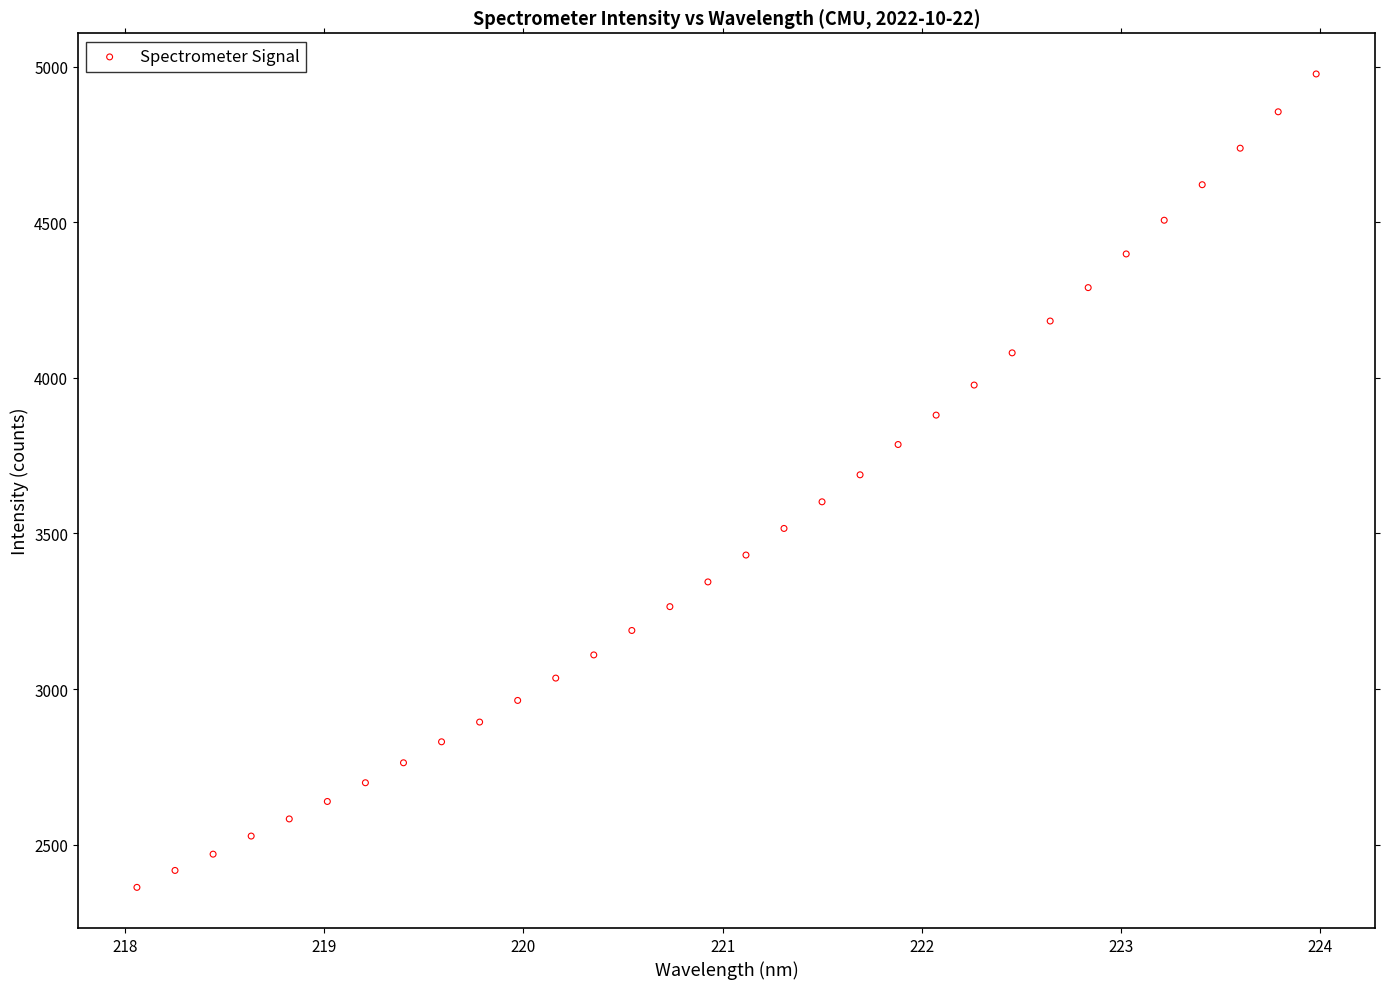

What is the range of X values (max minus min)?

5.9